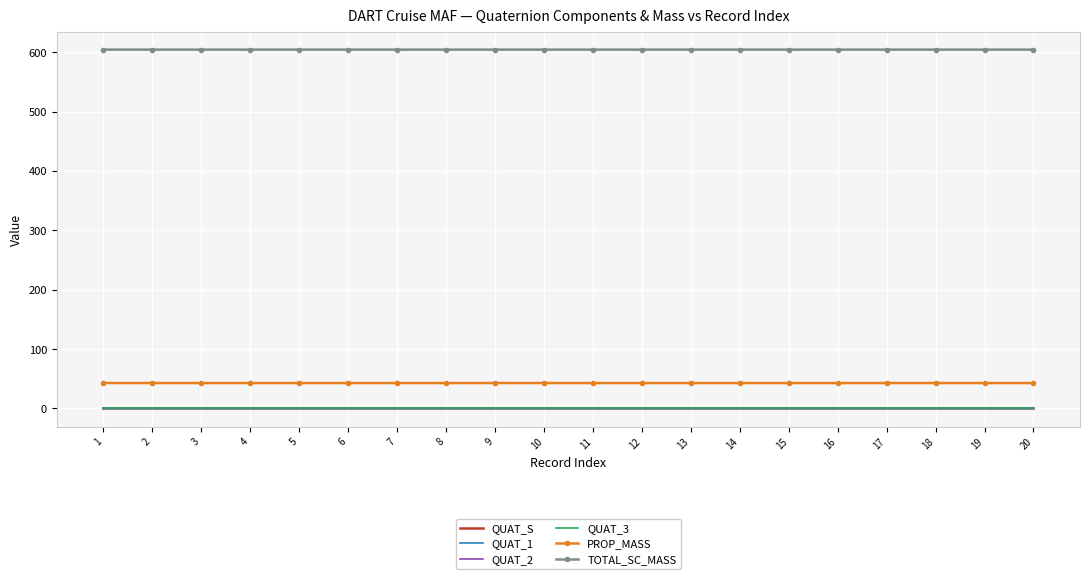

True or false: TOTAL_SC_MASS and QUAT_S intersect in this chart.

False